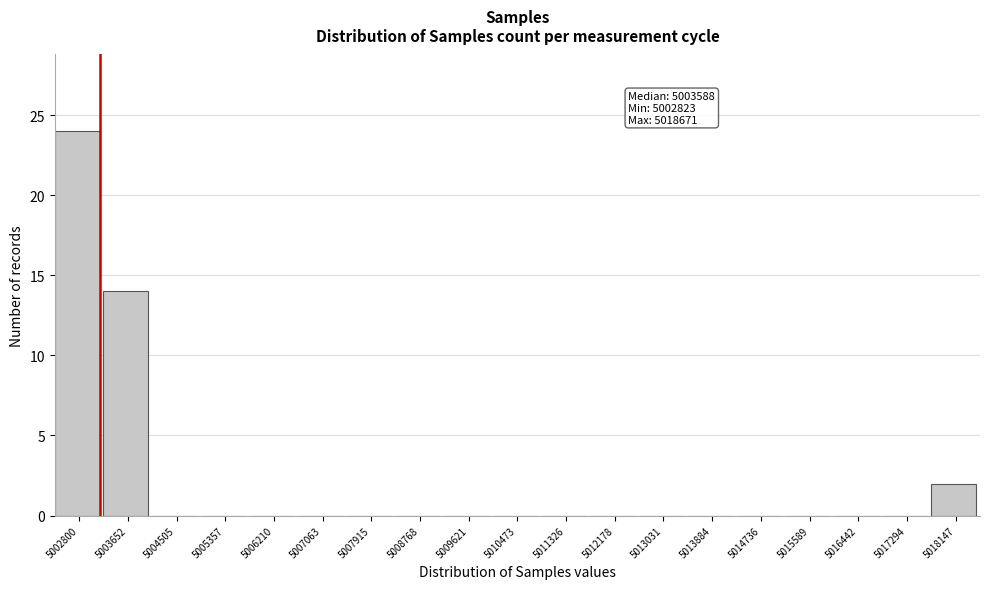

Reading left to right, what are all the values shown in this chart?

5002800=24	5003652=14	5004505=0	5005357=0	5006210=0	5007063=0	5007915=0	5008768=0	5009621=0	5010473=0	5011326=0	5012178=0	5013031=0	5013884=0	5014736=0	5015589=0	5016442=0	5017294=0	5018147=2